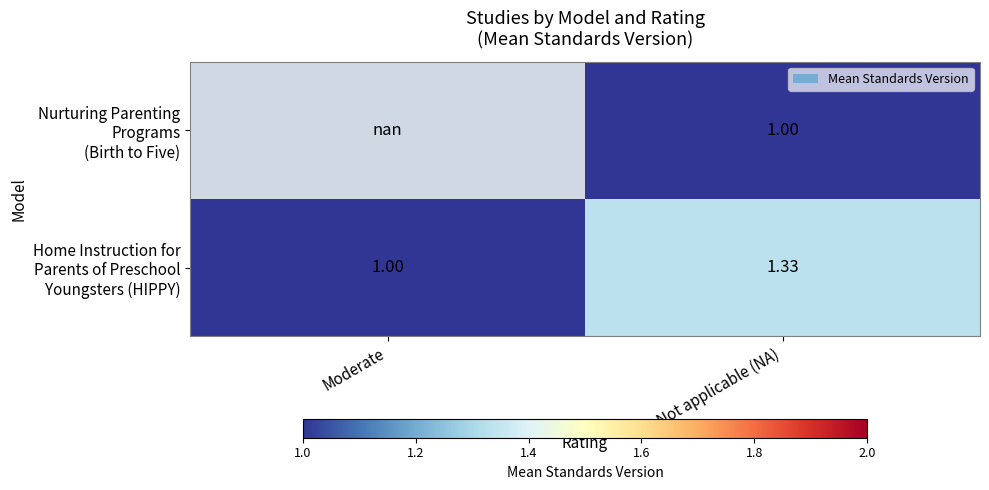

Rank the categories by Home Instruction for Parents of Preschool Youngsters (HIPPY) value from lowest to highest.

Moderate, Not applicable (NA)